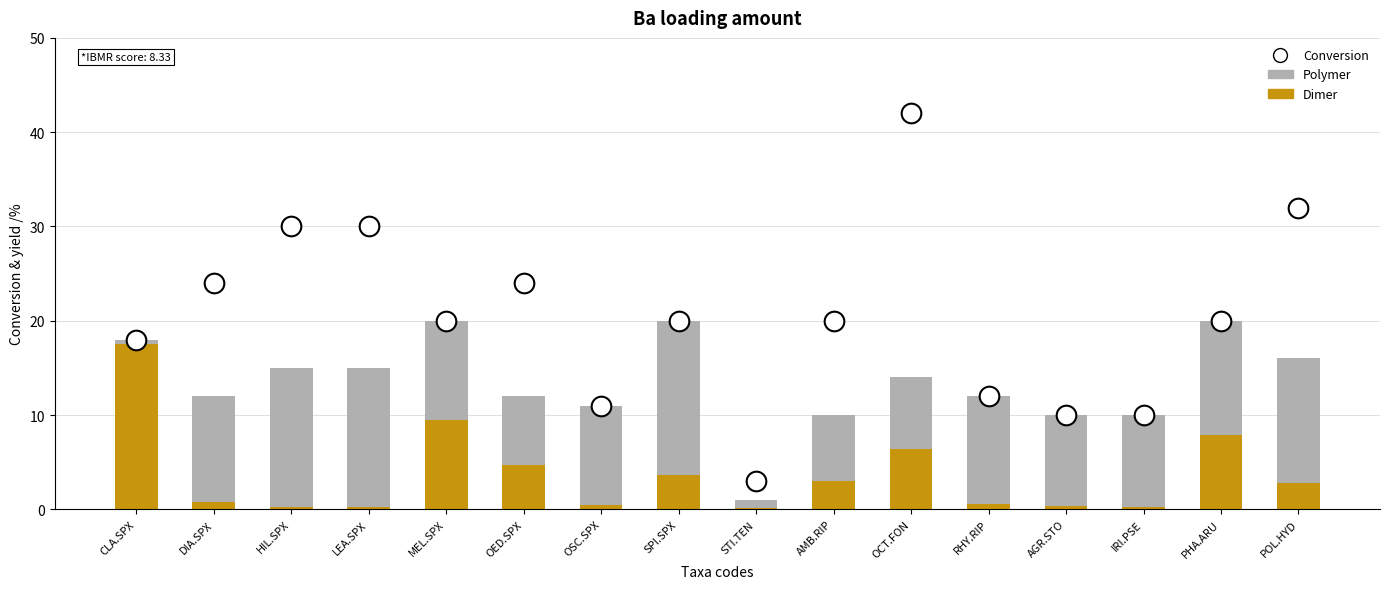

At how many categories does at least one series exceed 37?

1